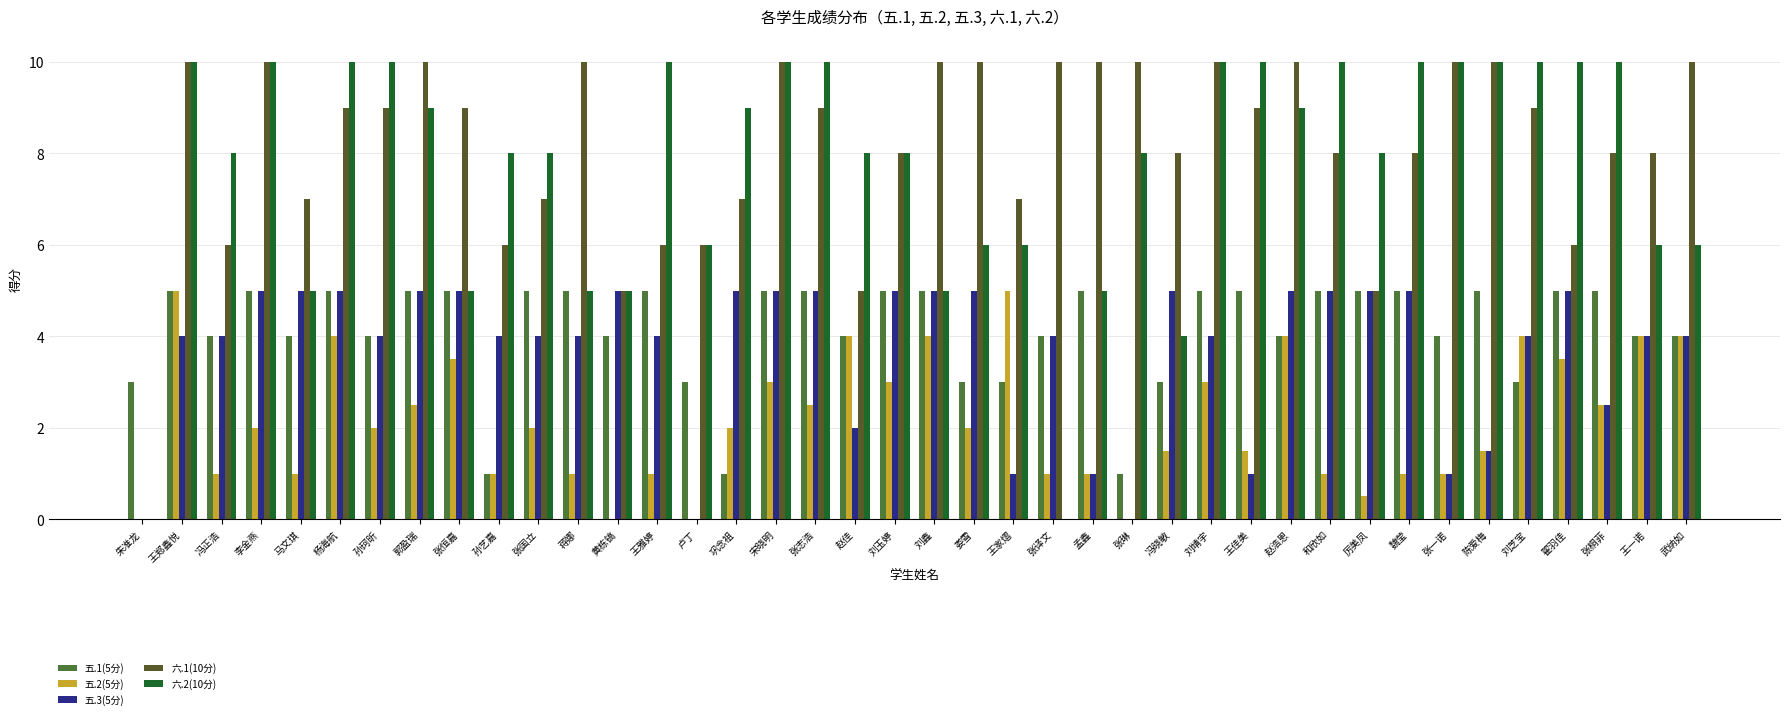

The 六.1(10分) series shows 8.0 at 和欣如. True or false?

True